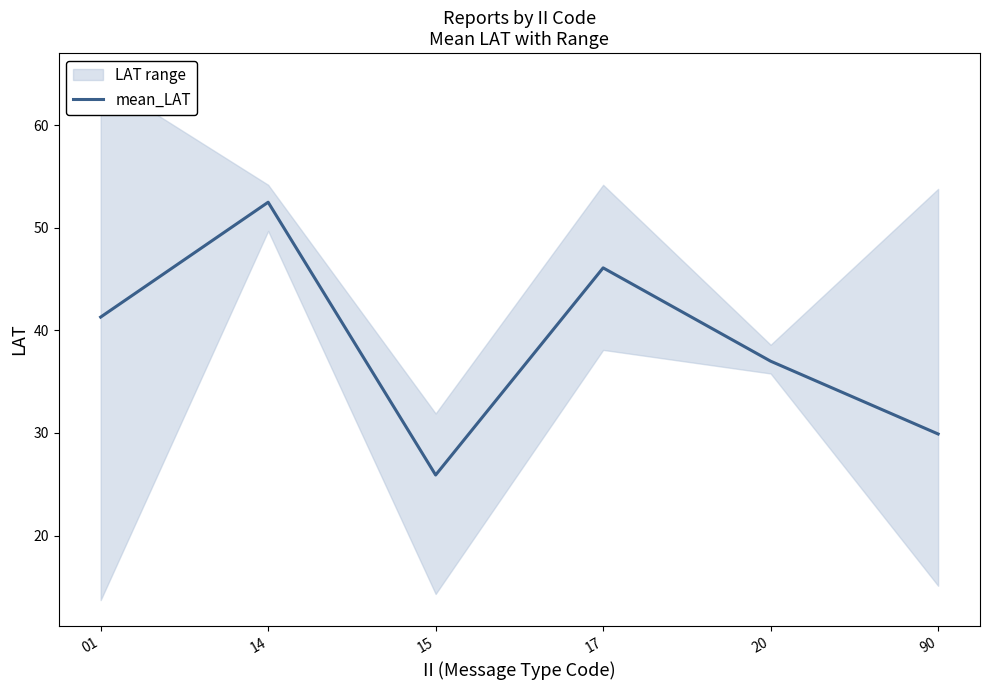

Where is the data nearest to the value 39?

20